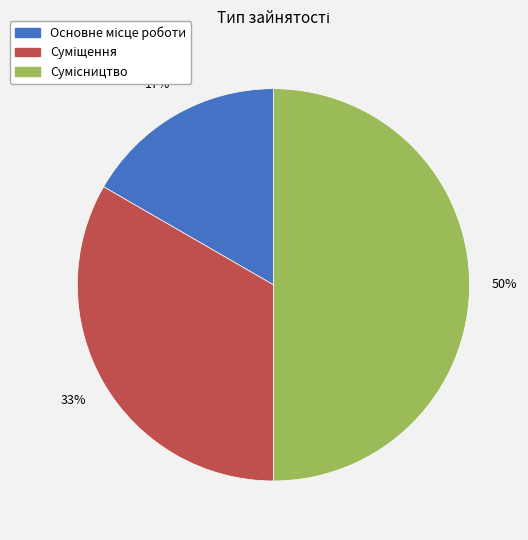

How many slices are in this pie chart?

3